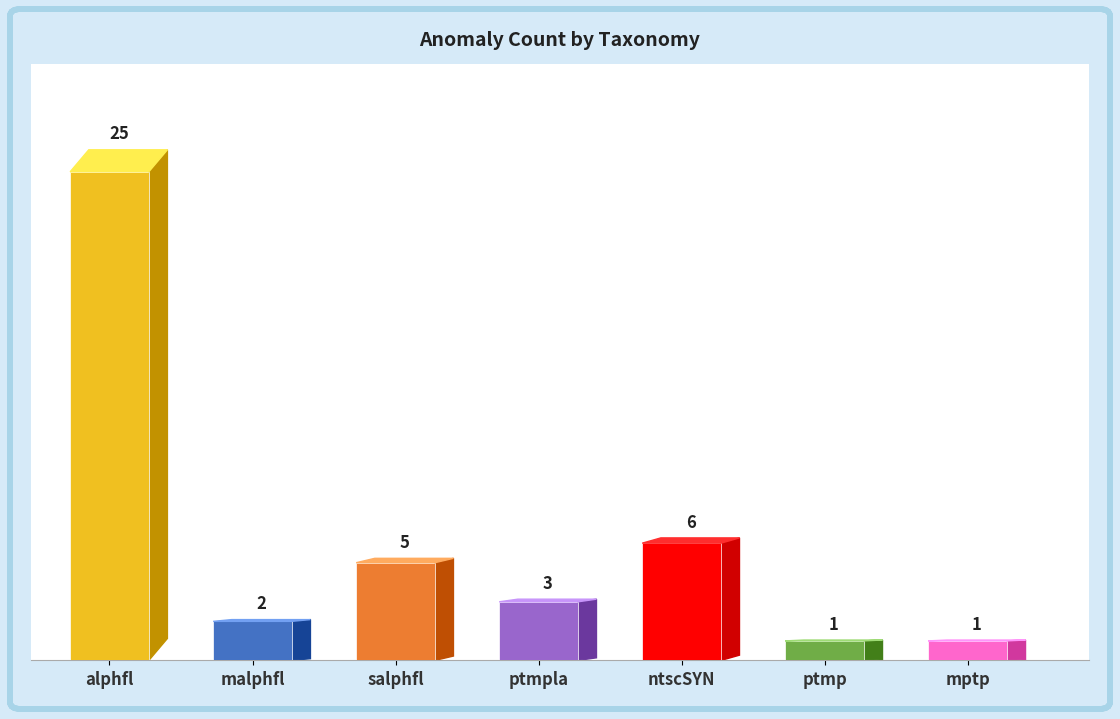

Read the value at ptmp.

1